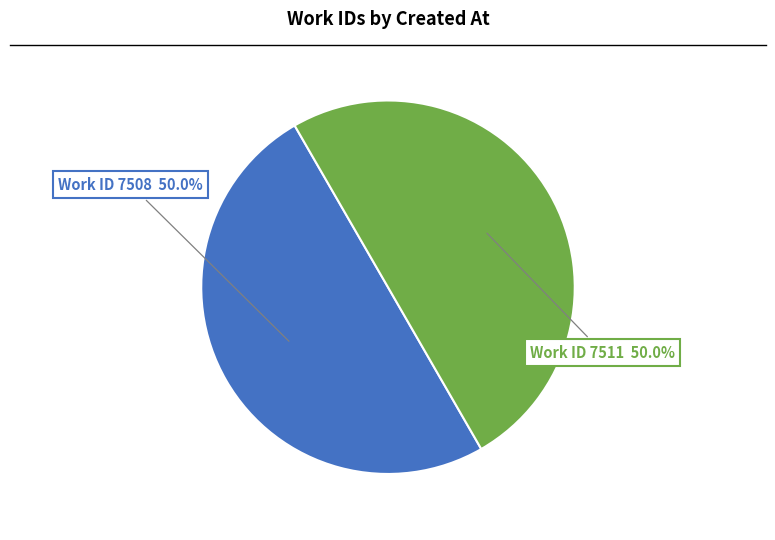

What is the ratio of the value at Work ID 7511 to the value at Work ID 7508?

1.0